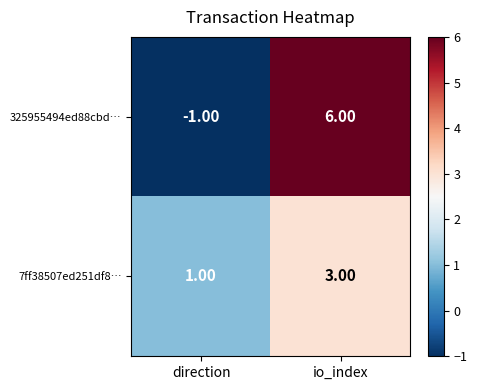

Rank the series by their average value, from lowest to highest.

7ff38507ed251df8…, 325955494ed88cbd…